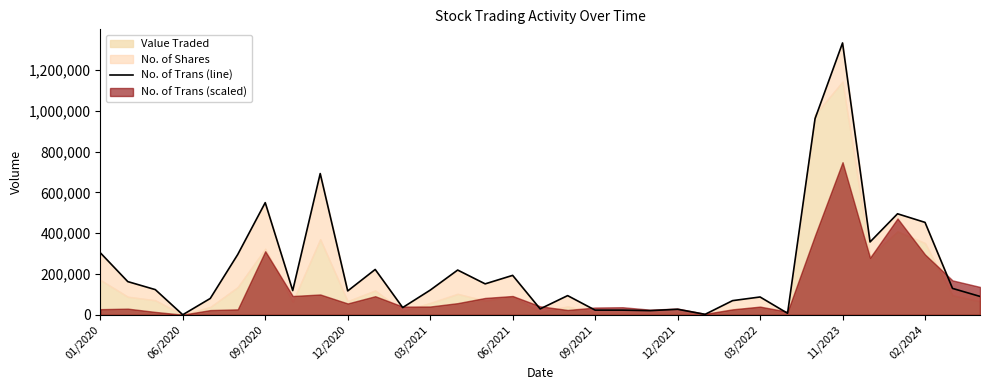

At which label does the data first exceed 121159?

01/2020